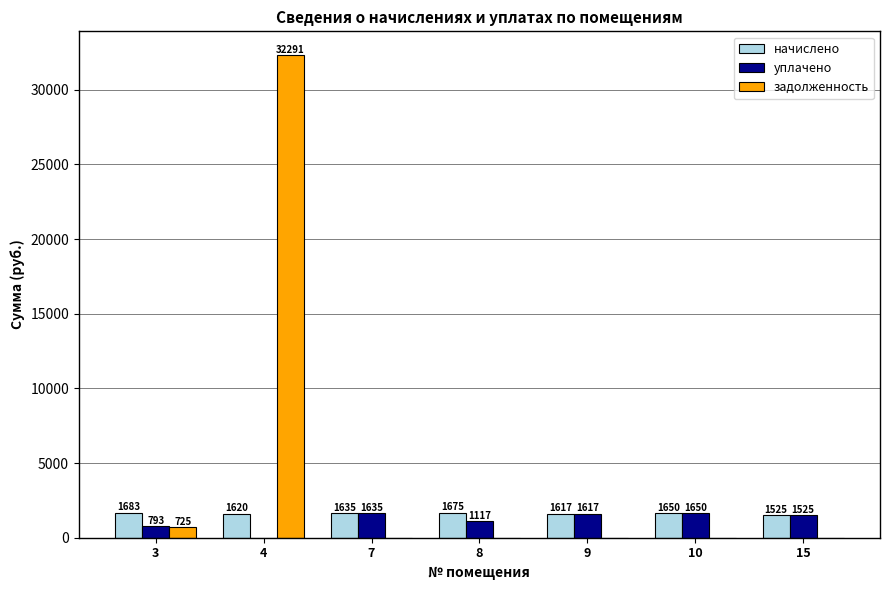

Which series has the largest total across all categories?

задолженность